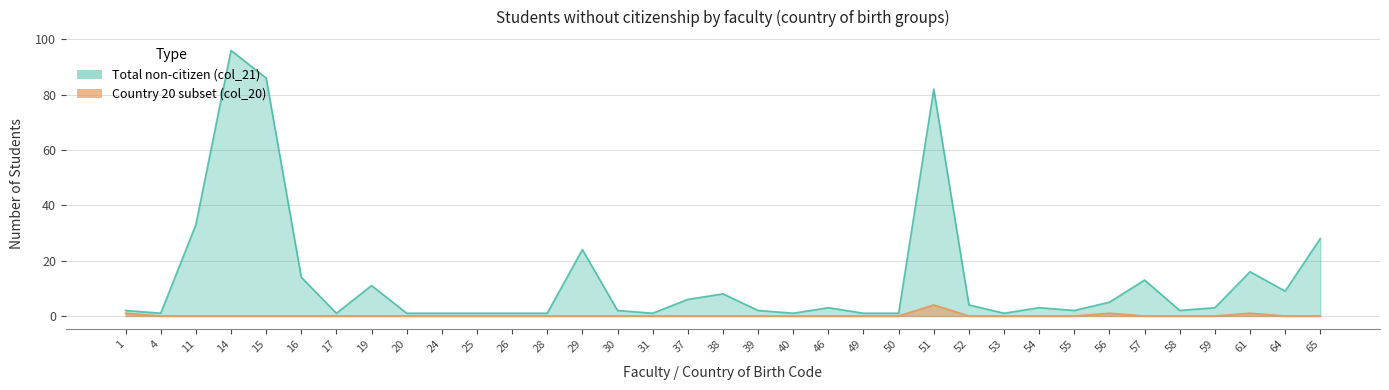

What is the average value of the col_21 series?

13